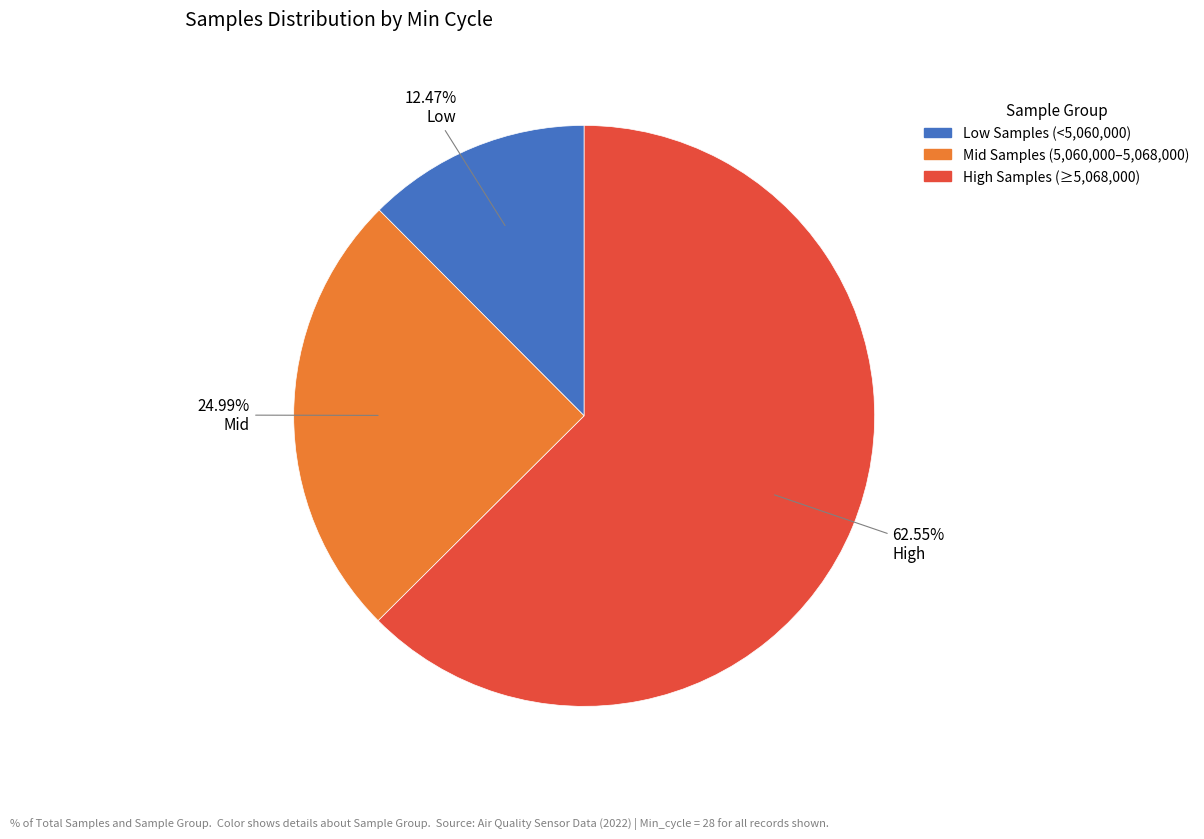

Is there any slice that represents more than half of the pie?

Yes